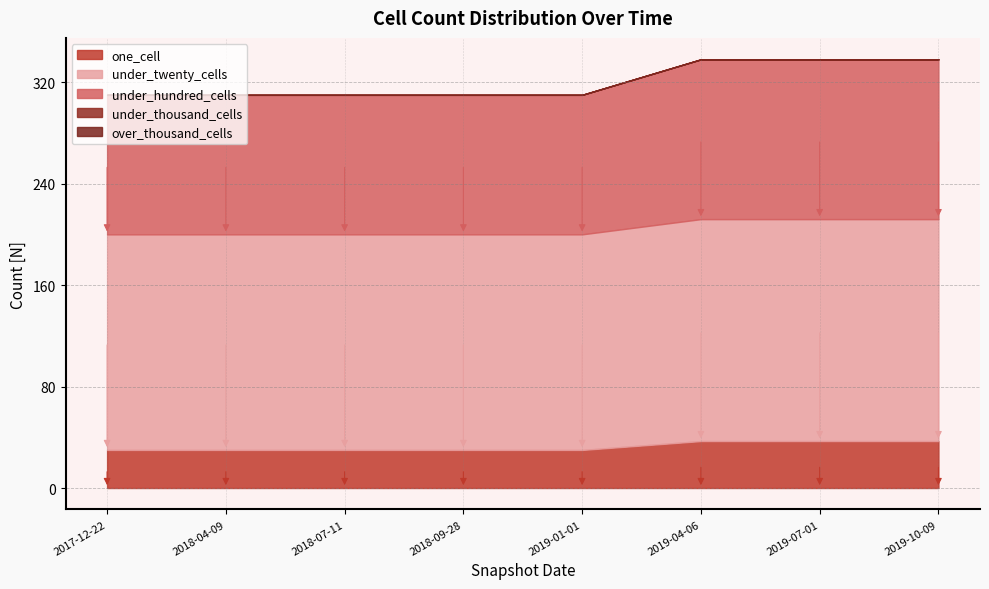

At which category is the sum across all series the highest?

2019-04-06